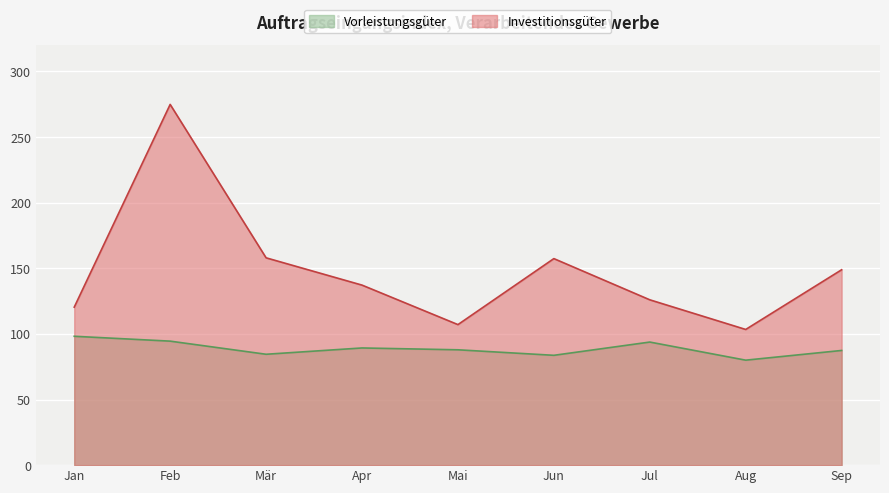

Which category has the lowest value across all series?

Aug